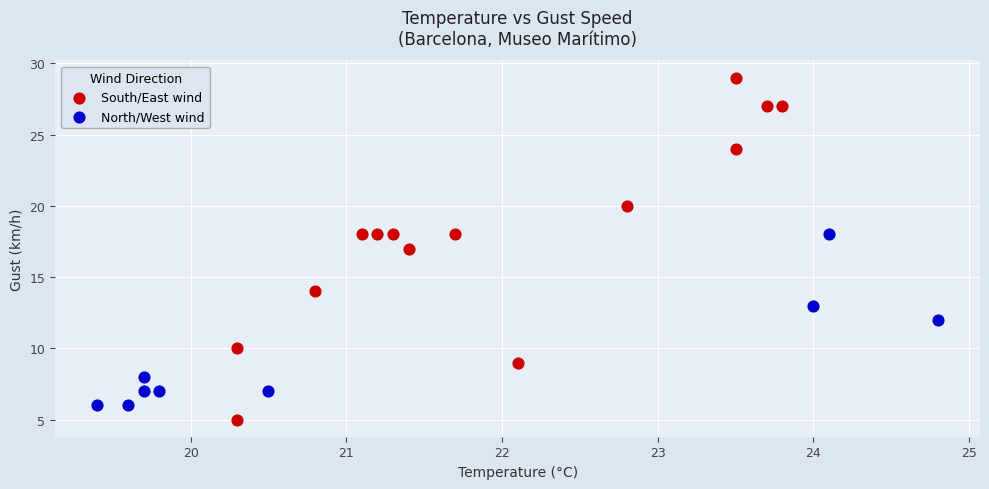

Which series has the largest Y range (max minus min)?

South/East wind